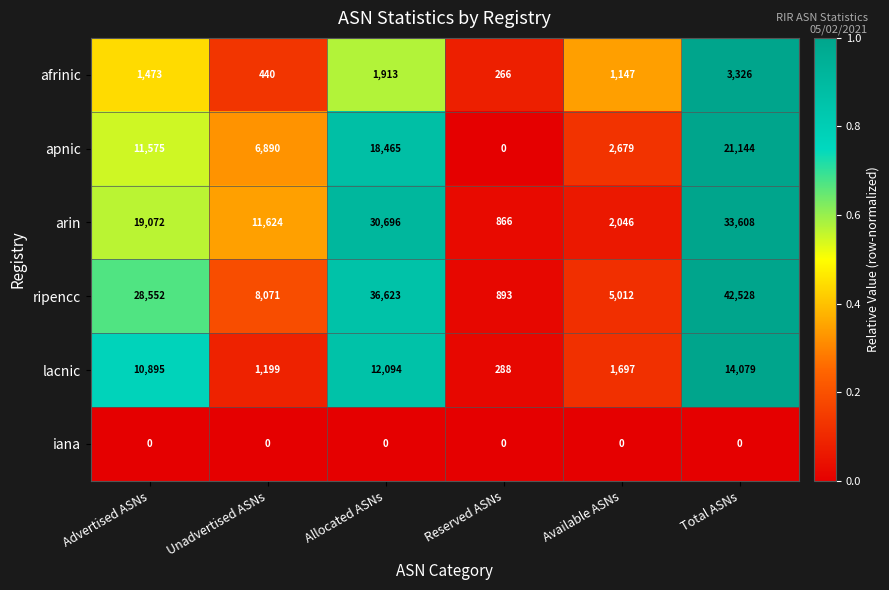

Between Advertised ASNs and Allocated ASNs, which series saw the biggest shift?

arin